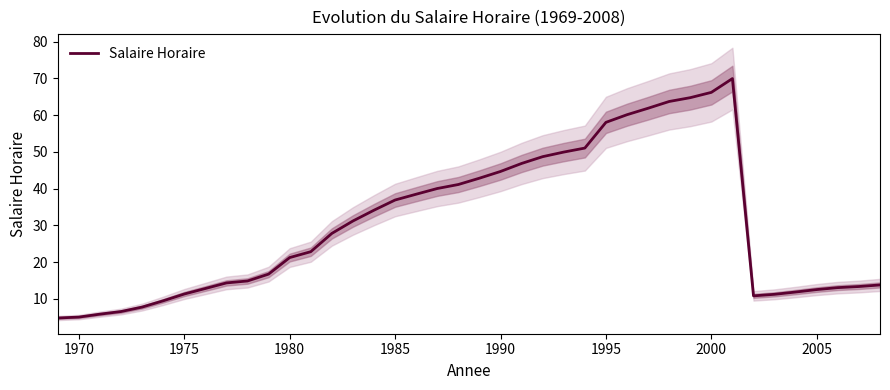

Reading right to left, transcribe all the data shown in this chart.

13.8	13.3	13.0	12.5	11.8	11.2	10.8	70.0	66.2	64.8	63.7	61.9	60.1	58.0	51.0	49.9	48.7	46.8	44.7	42.8	41.1	40.0	38.5	36.9	34.1	31.2	27.8	22.8	21.2	16.7	14.8	14.3	12.8	11.3	9.4	7.7	6.5	5.8	5.0	4.8